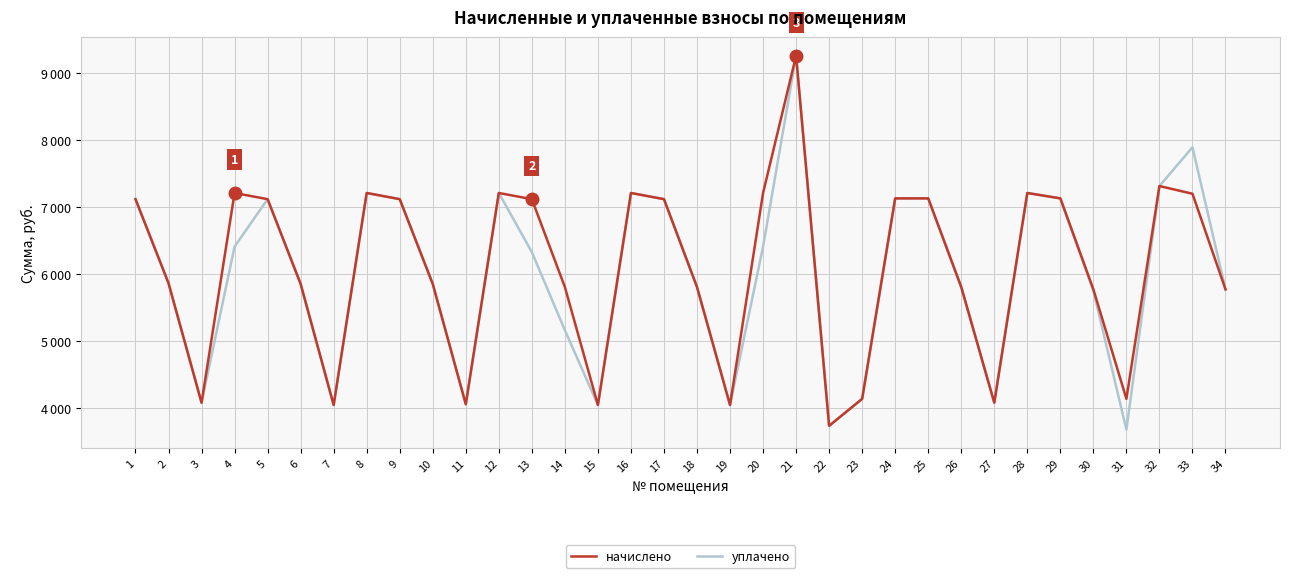

True or false: уплачено and начислено cross at least once.

False